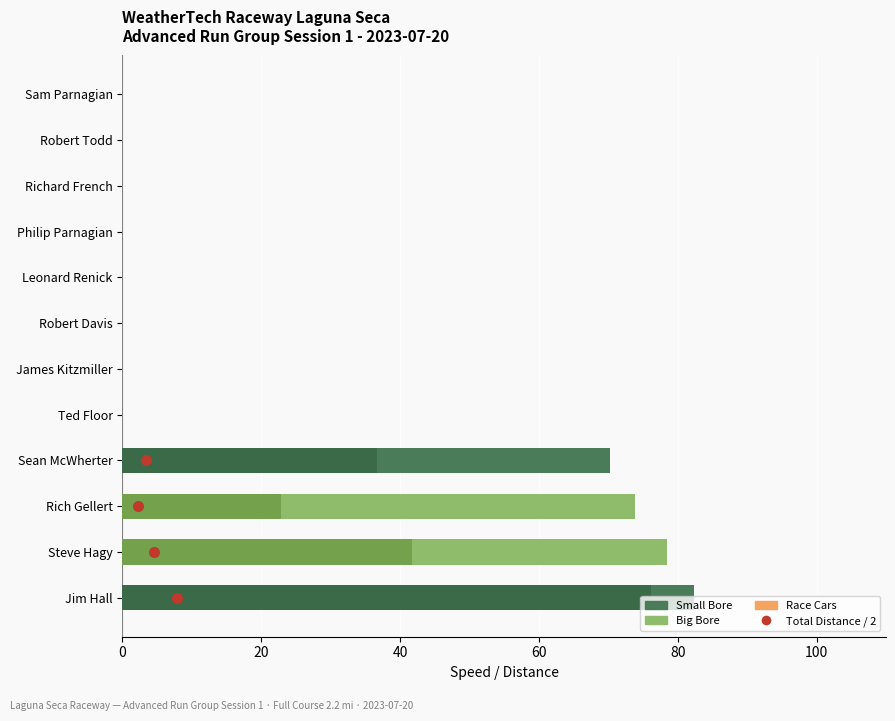

What is the highest value of the Best Speed series?

82.4